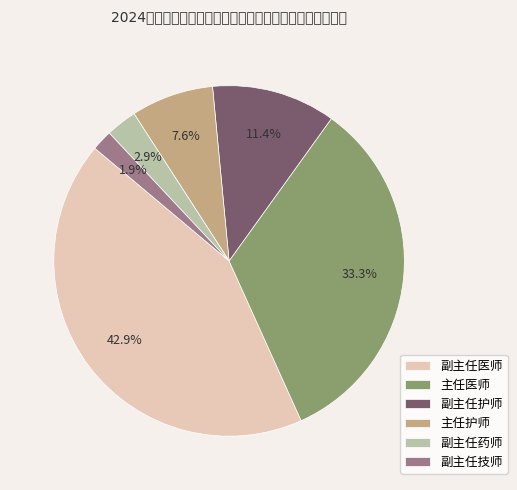

How many segments does this pie chart have?

6